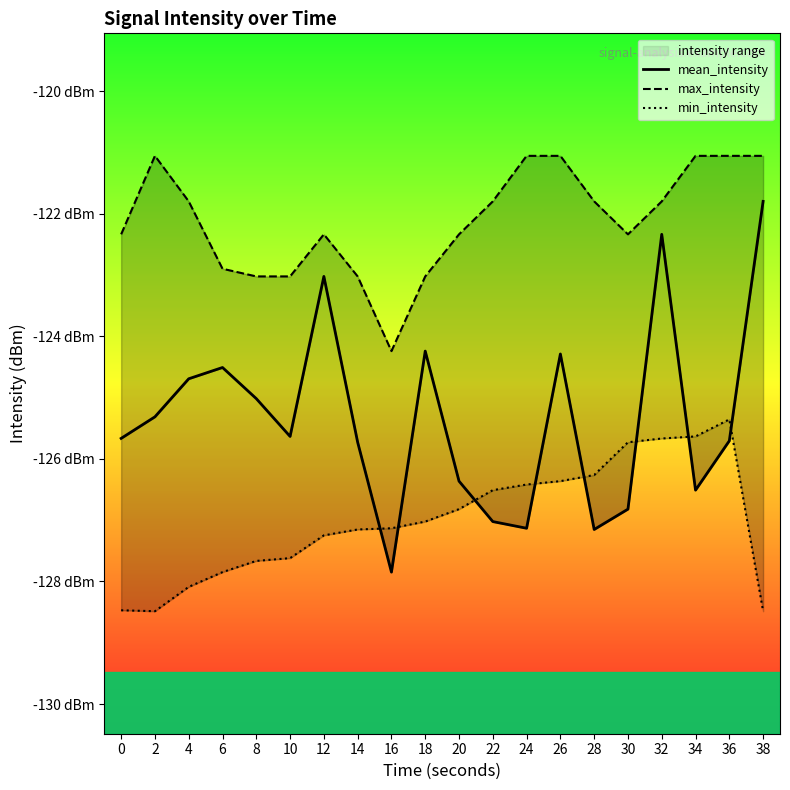

At how many categories does at least one series exceed -125?

20